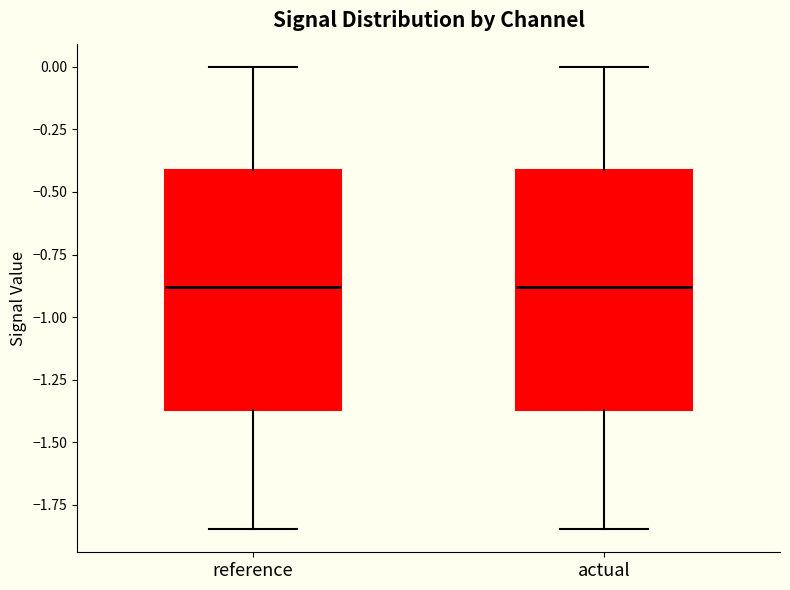

Reading left to right, read every box against the y-axis: the position of its median line, the range the box covers, and the ends of its whiskers. The values are not printed on the chart, so give them approximately, as read against the axis.

reference: median -0.90, box -1.35 to -0.40, whiskers -1.85 to 0.00
actual: median -0.90, box -1.35 to -0.40, whiskers -1.85 to 0.00